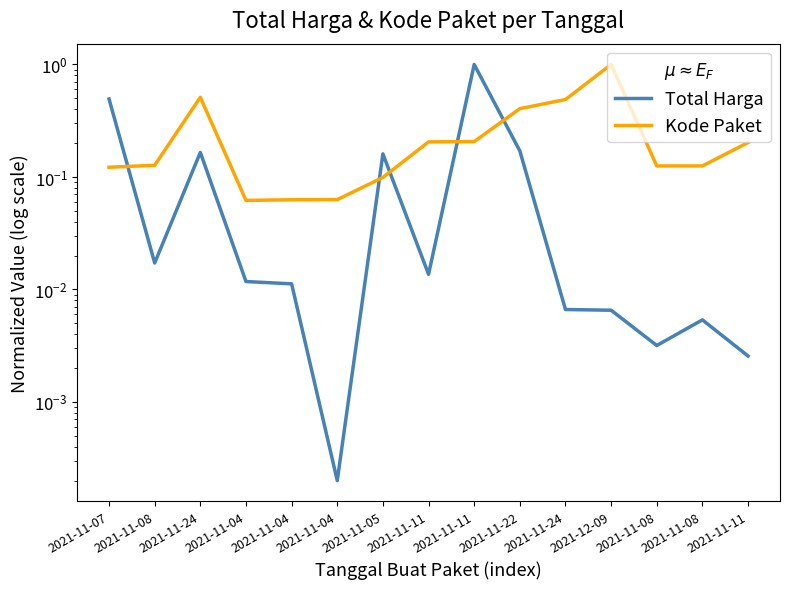

Which category has the lowest value across all series?

2021-11-04